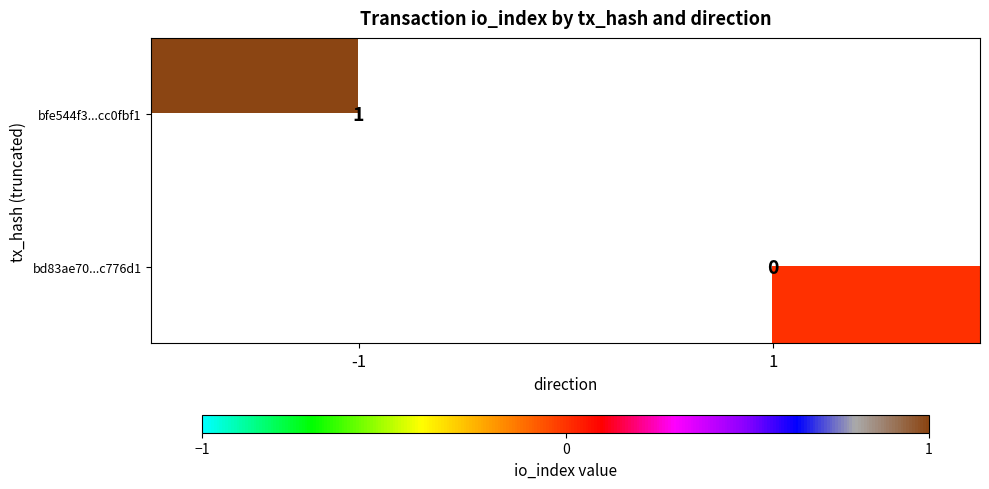

Is the value of bfe544f3...cc0fbf1 at -1 greater than the value of bd83ae70...c776d1 at 1?

Yes